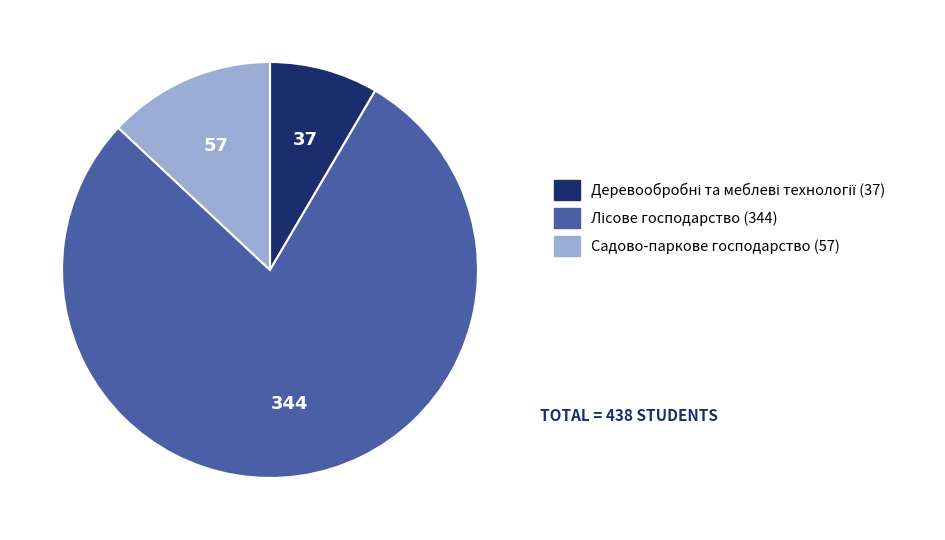

How many slices are in this pie chart?

3